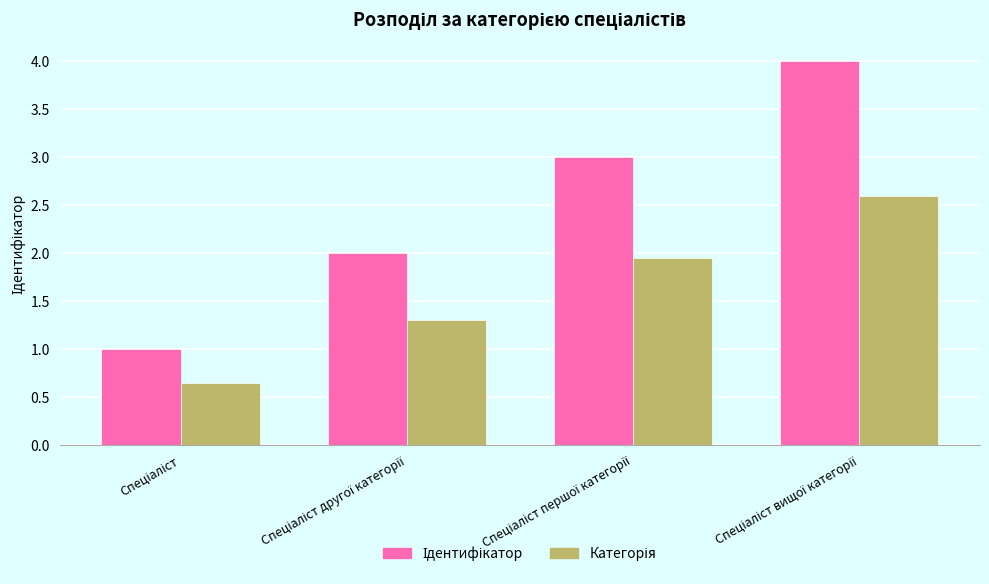

What is the greatest value displayed?

4.0